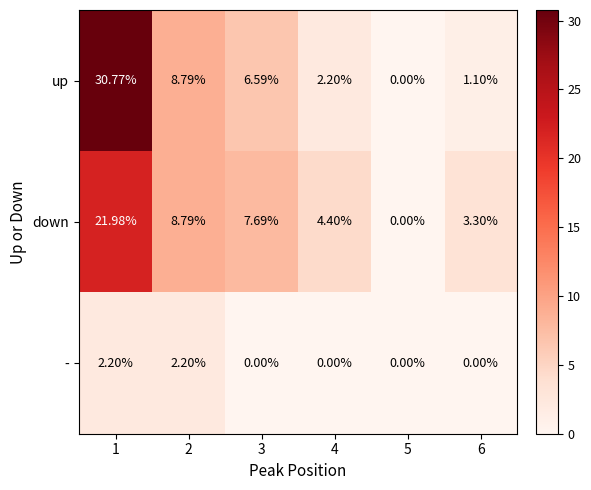

How many values in the up series are below 6?

3